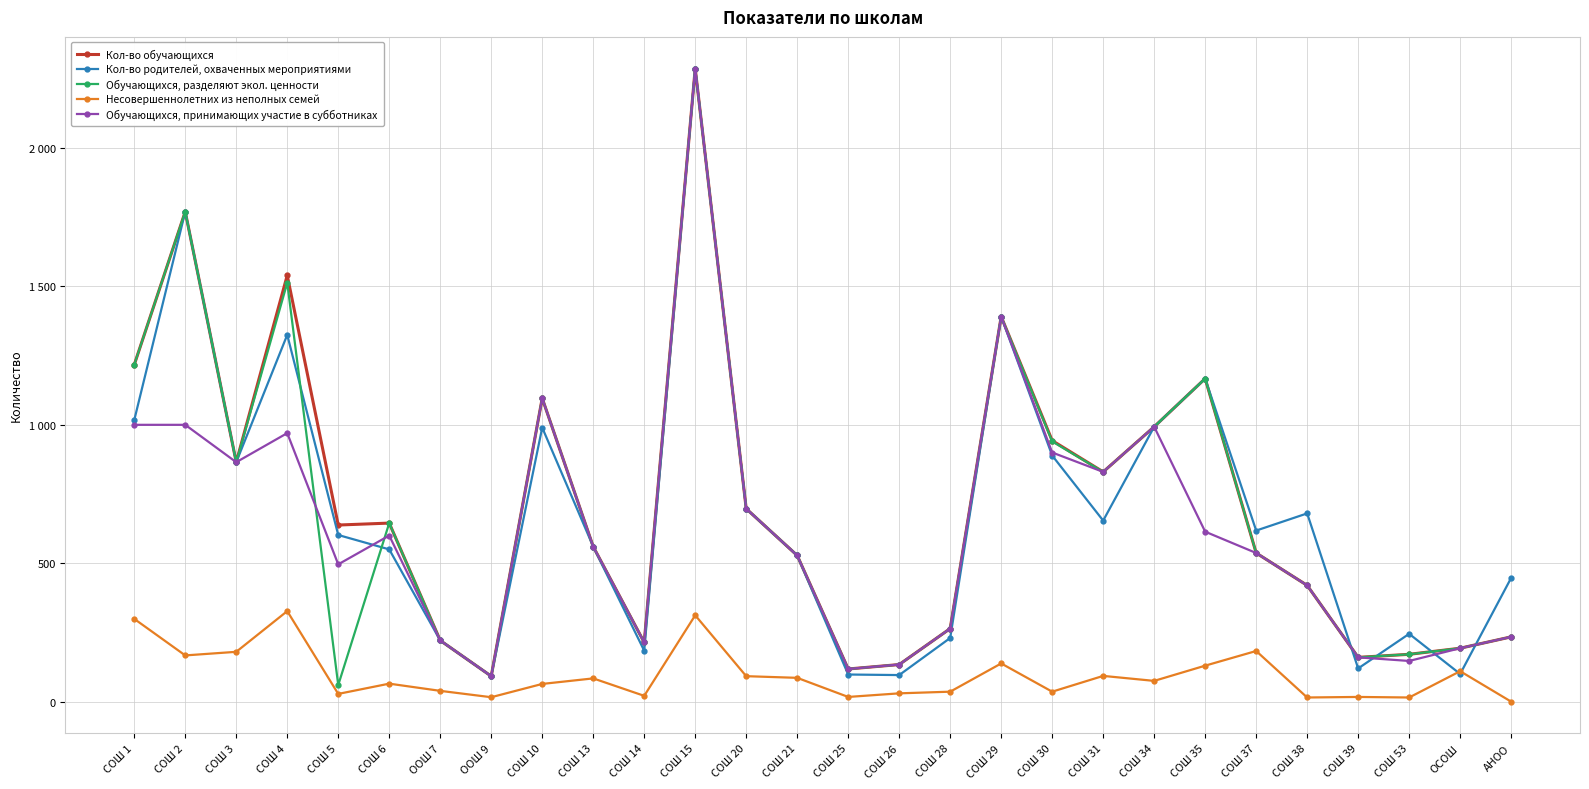

Is it true that Кол-во родителей, охваченных мероприятиями equals 135 at АНОО?

False